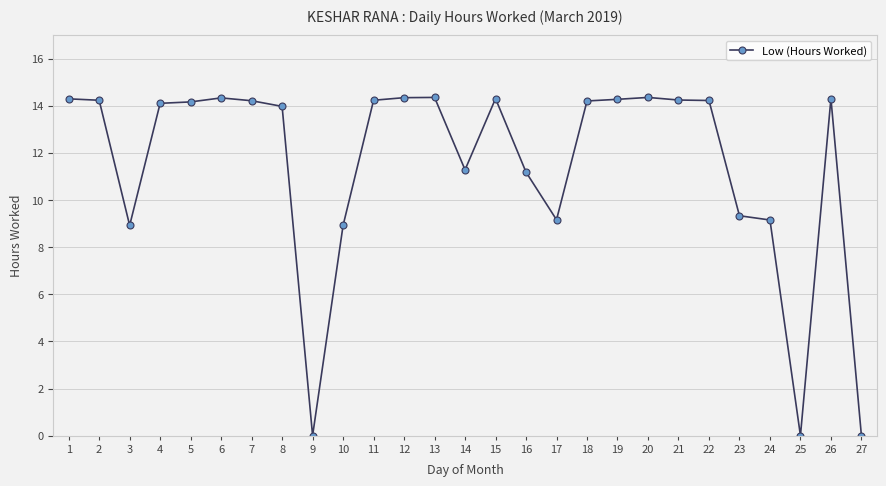

How many lines are shown in the chart?

1